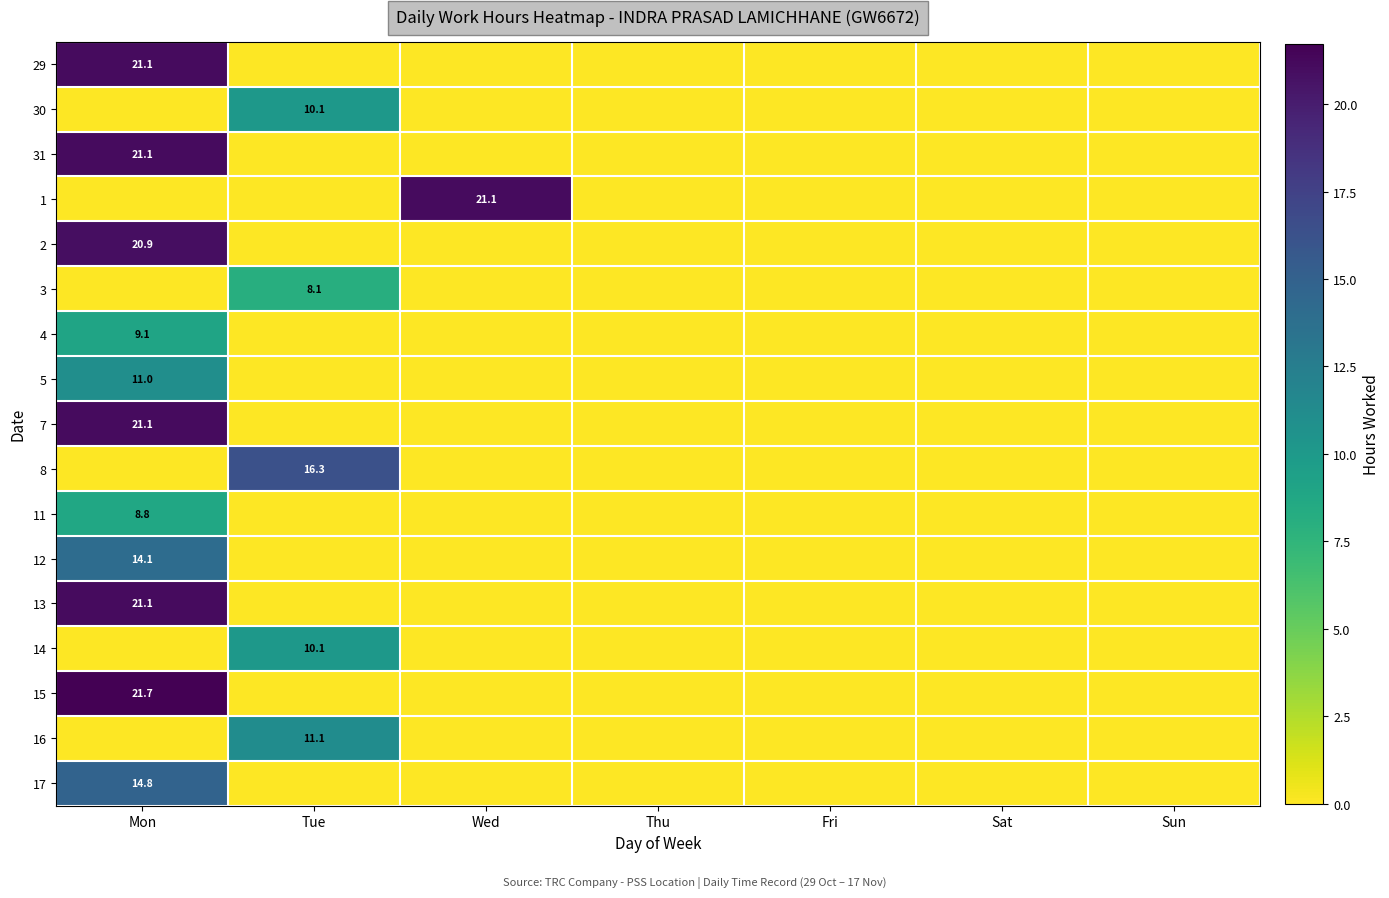

At which category is the sum across all series the highest?

Mon